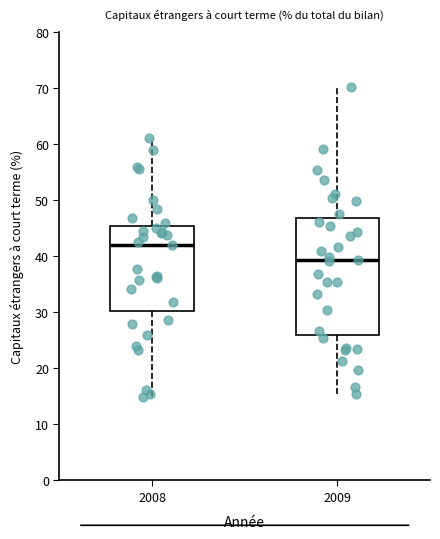

Reading left to right, read every box against the y-axis: the position of its median line, the range the box covers, and the ends of its whiskers. The values are not printed on the chart, so give them approximately, as read against the axis.

2008: median 42, box 30 to 45, whiskers 15 to 61
2009: median 39, box 26 to 47, whiskers 16 to 70